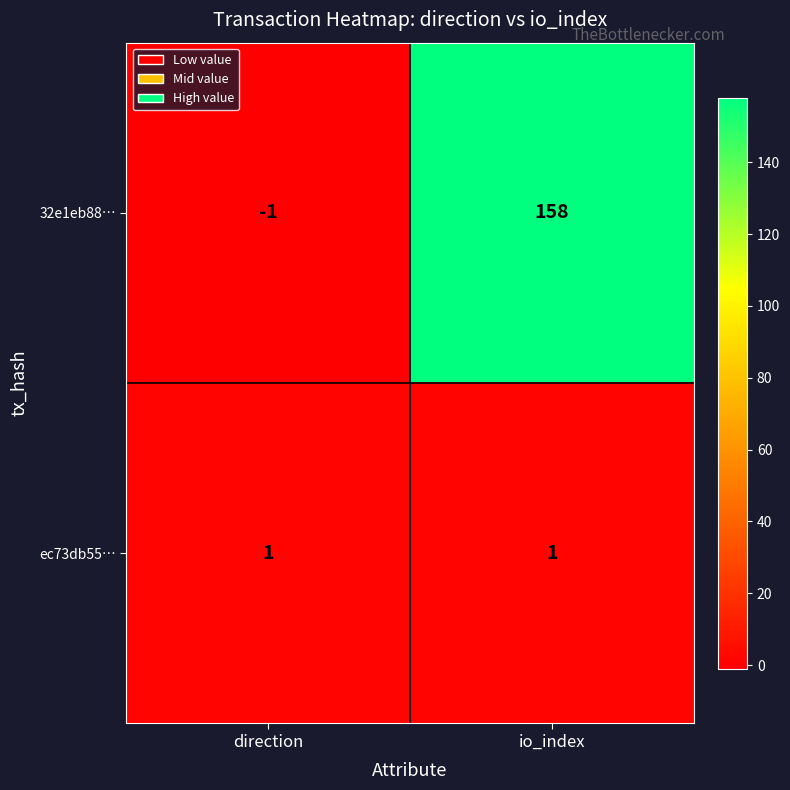

Reading left to right, what are all the values shown in this chart?

32e1eb88…: -1	158
ec73db55…: 1	1